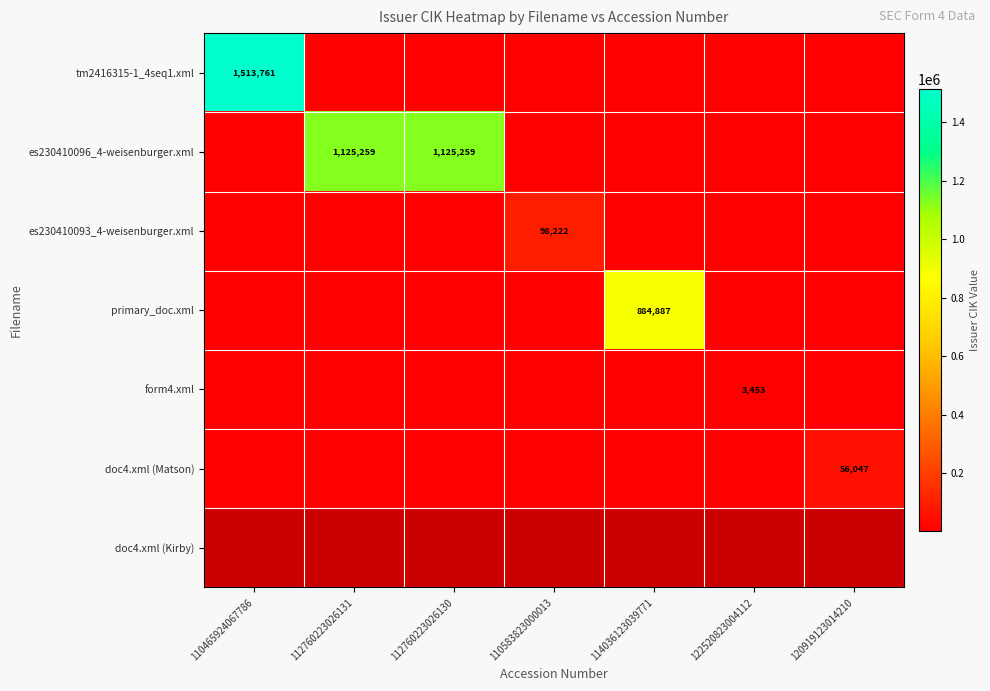

The form4.xml series shows 0 at 110465924067786. True or false?

False